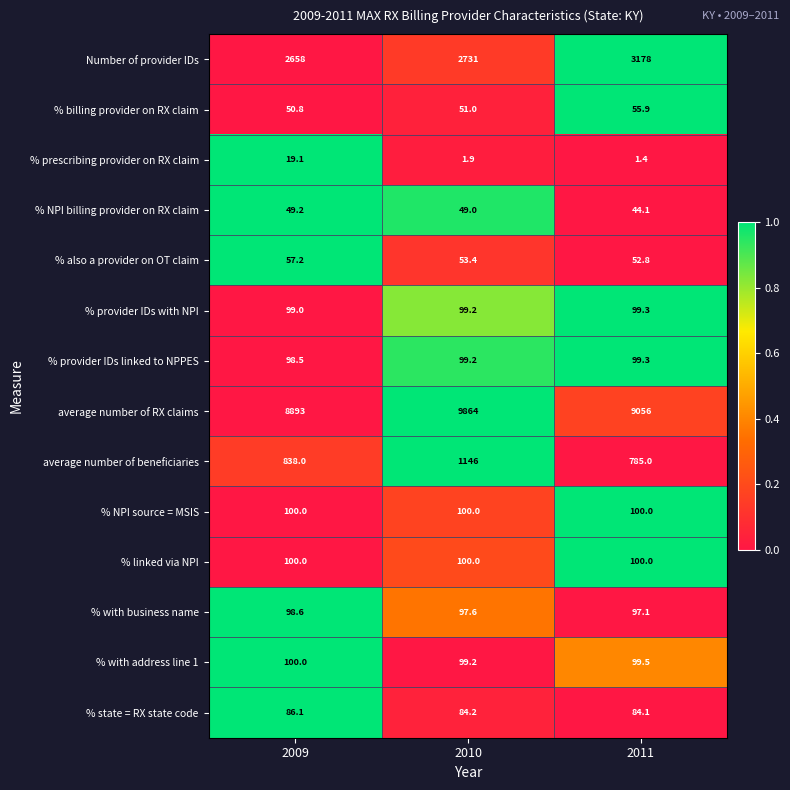

How many distinct data groups are displayed?

14